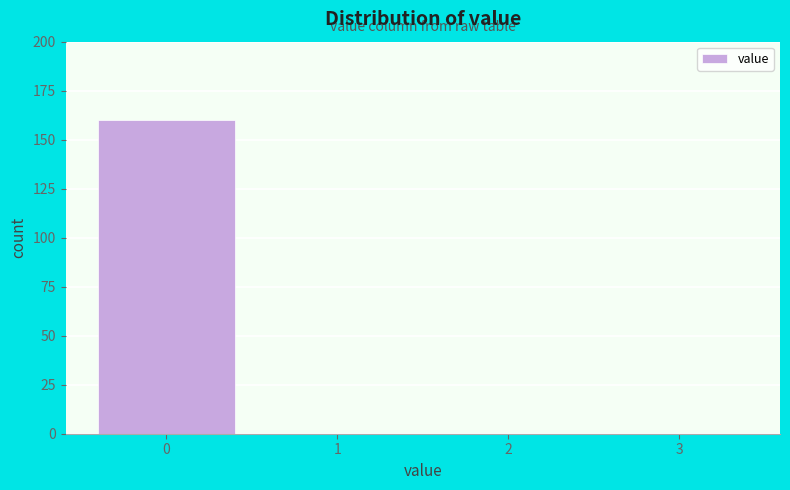

How tall is the bar that spans -0.5 to 0.5 on the x-axis? The values are not printed on the chart, so give them approximately, as read against the axis.

160